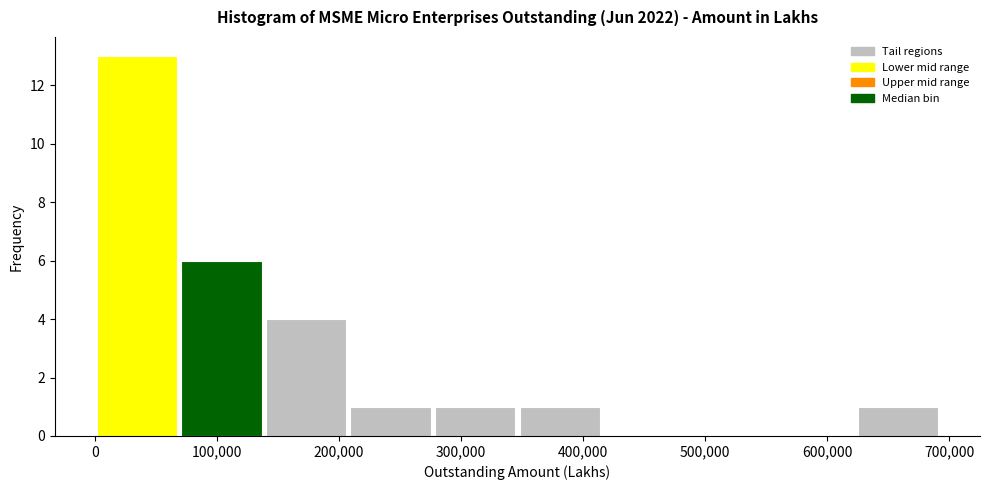

Over which range of the x-axis is the bar tallest?

0 to 70000